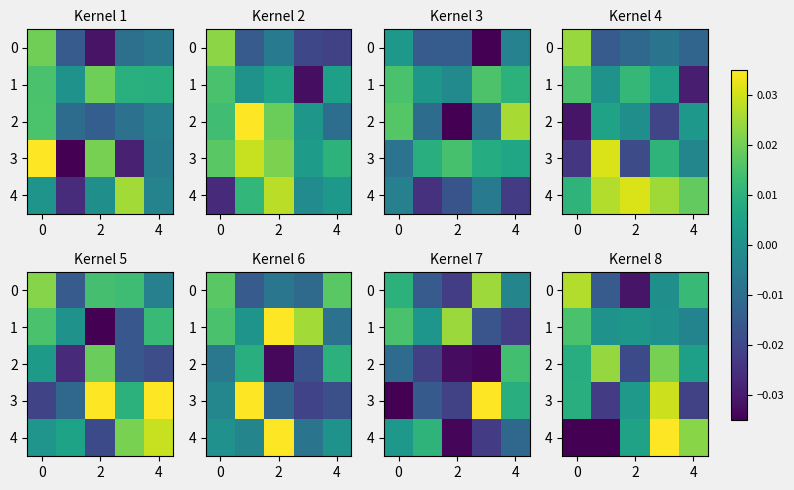

At which category does the chart reach its peak across all series?

4